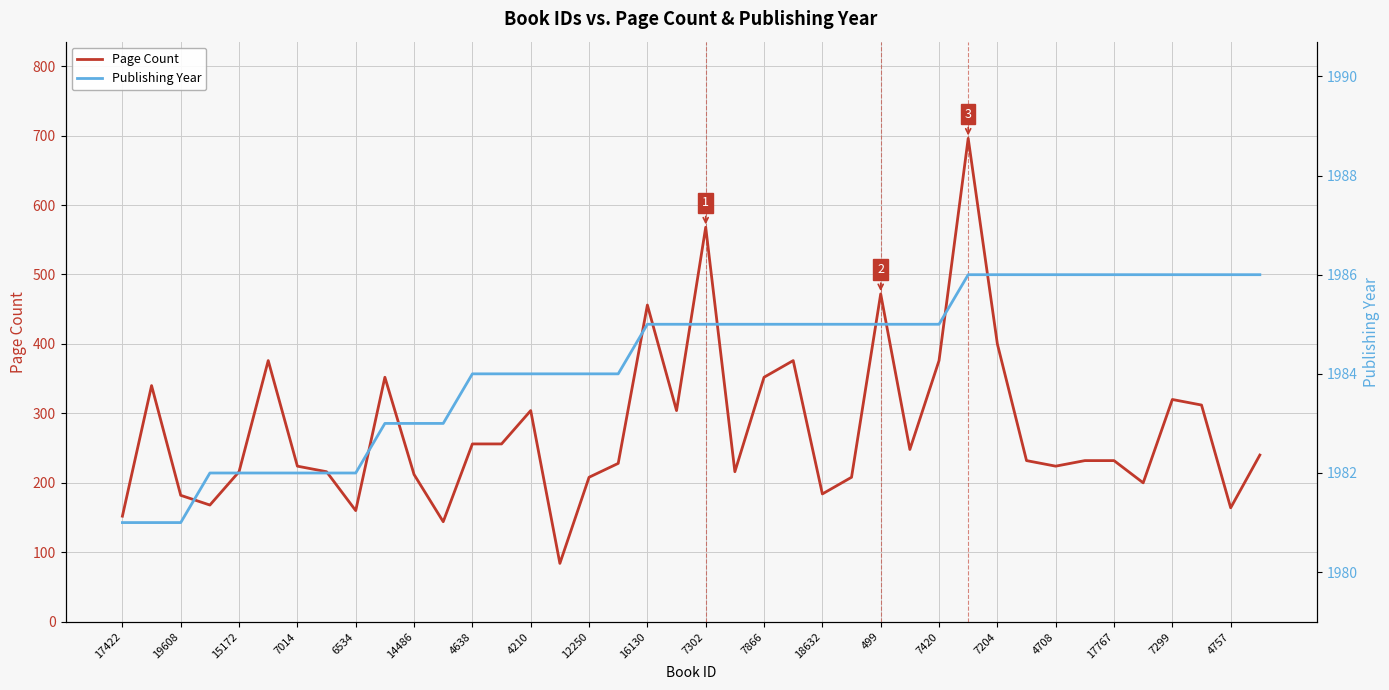

Which series has the largest total across all categories?

Publishing Year